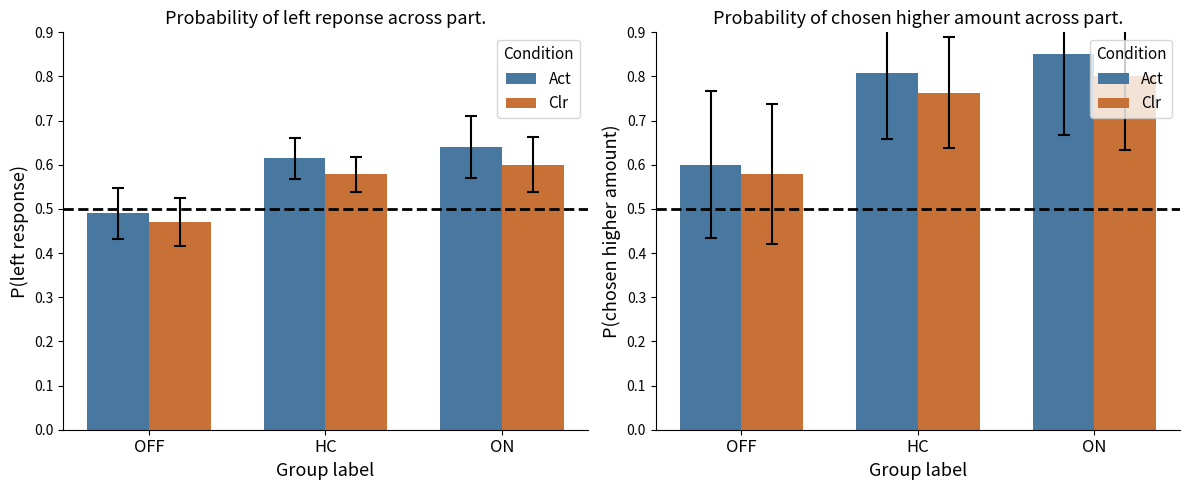

How many bars are there in each group?

2